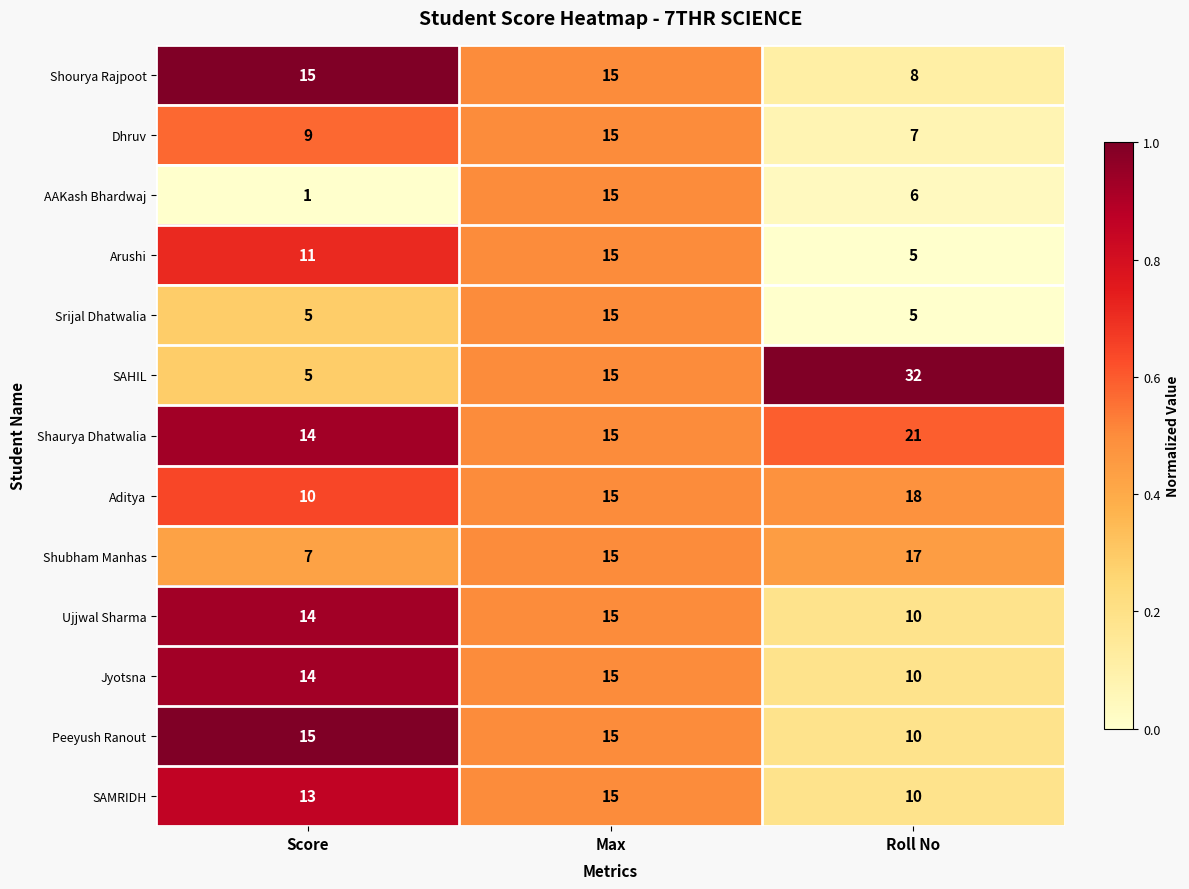

Is it true that SAHIL equals 15 at Max?

True